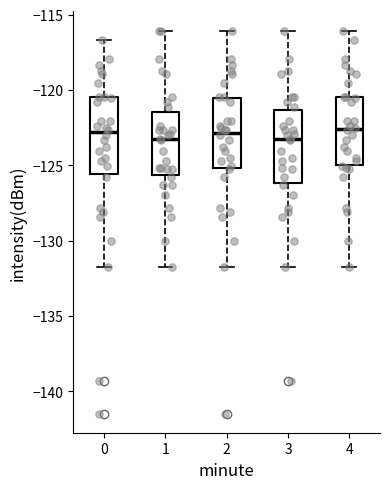

Where does the lower whisker of the box at x = 0 end on the y-axis? The values are not printed on the chart, so give them approximately, as read against the axis.

-131.5